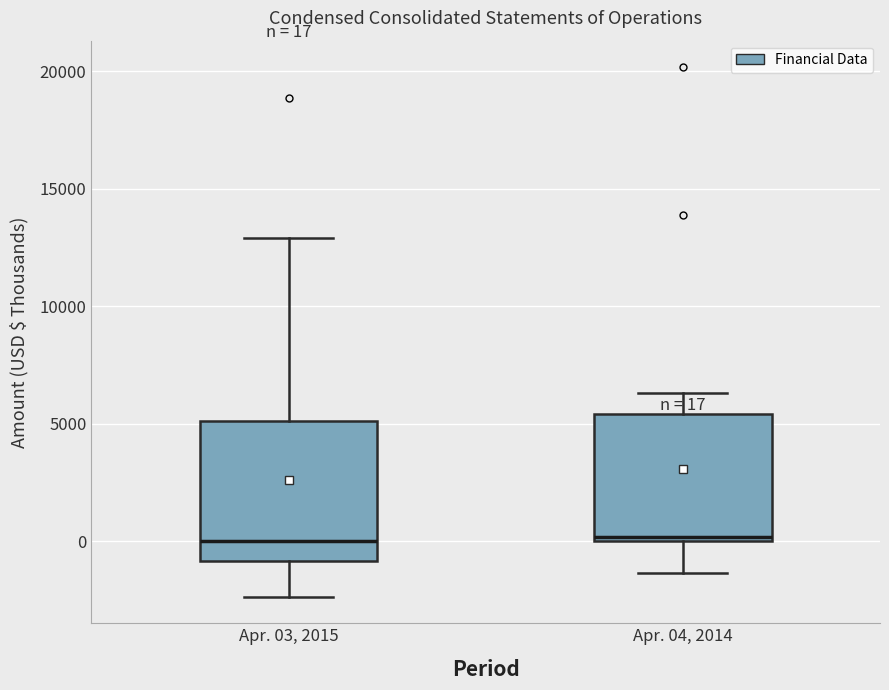

Which box is the tallest, from its lower edge to its upper edge?

Apr. 03, 2015